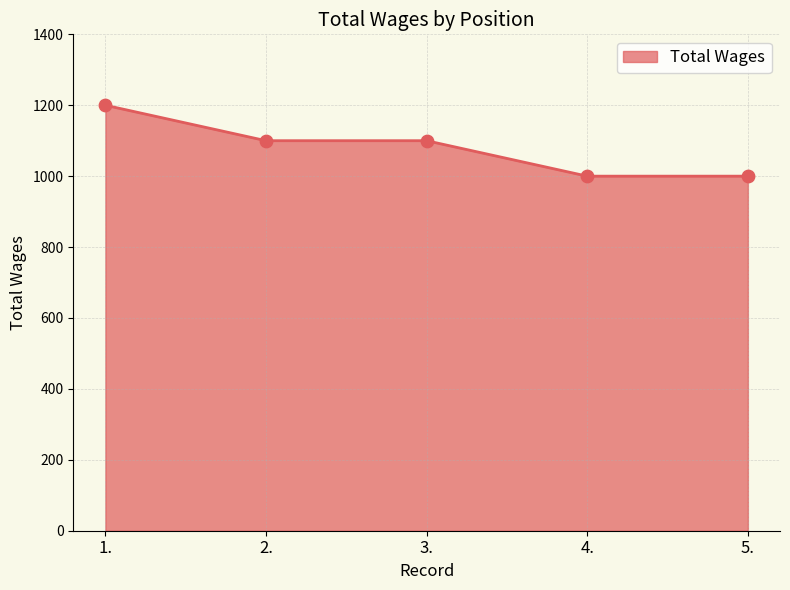

What is the ratio of the value at 5. to the value at 1.?

0.8